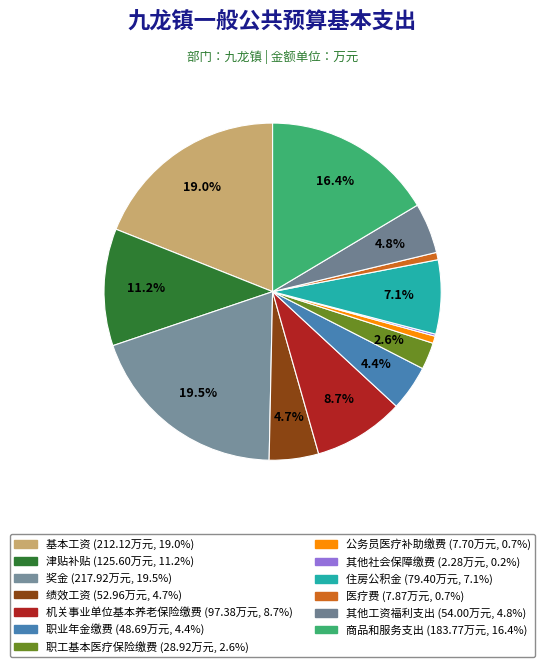

Which category has the biggest portion of the pie?

奖金